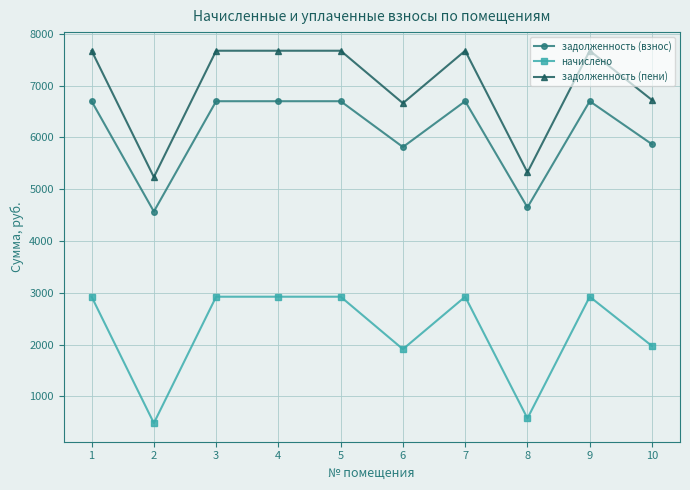

What is the highest value of the начислено series?

2925.0